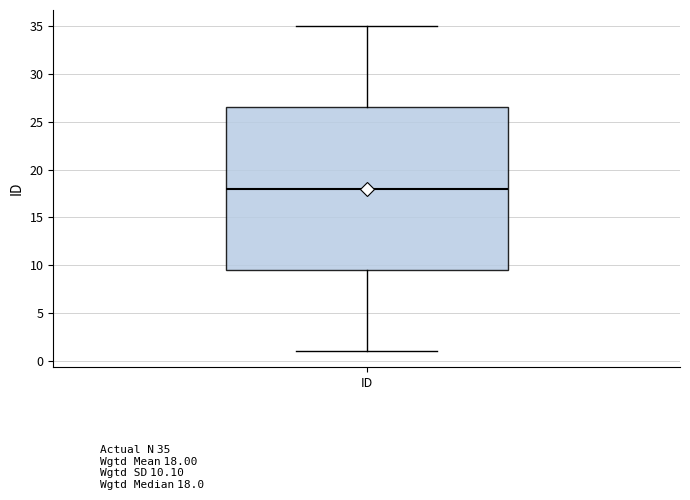

Transcribe this box plot: give where the median line is, the range the box spans, and where the two whiskers end, as read against the y-axis. The values are not printed on the chart, so give them approximately, as read against the axis.

median 18.0, box 9.5 to 26.5, whiskers 1.0 to 35.0